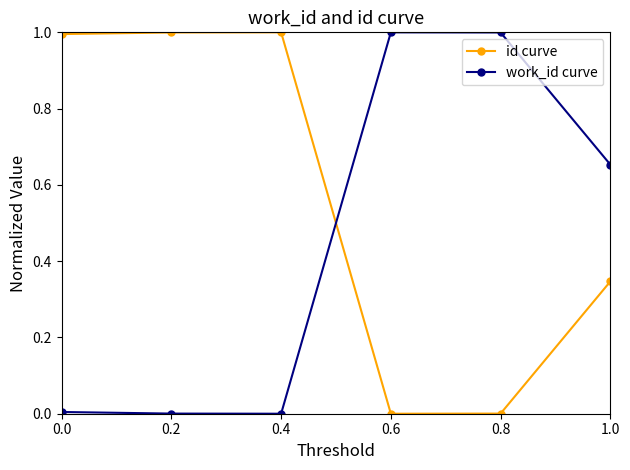

What is the spread (max minus min) of values at 0.6?

1.0